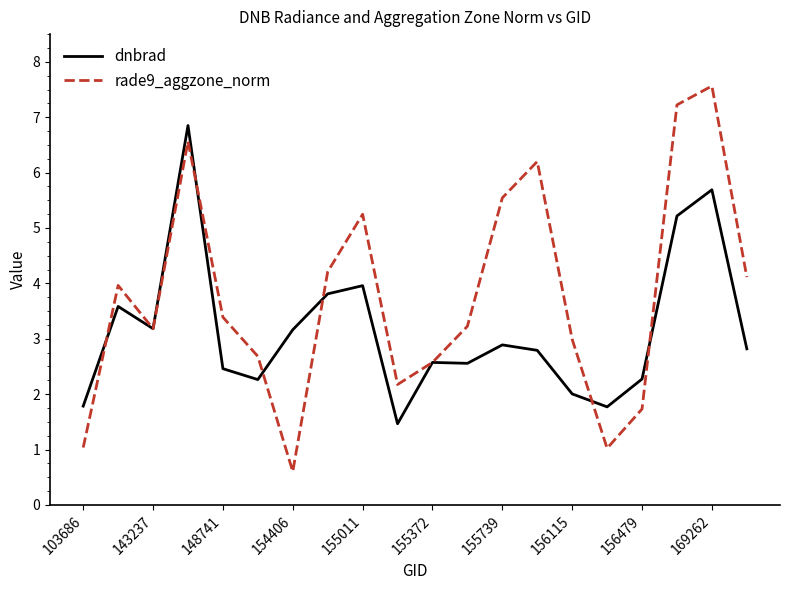

List the series in order of their overall mean, highest first.

rade9_aggzone_norm, dnbrad